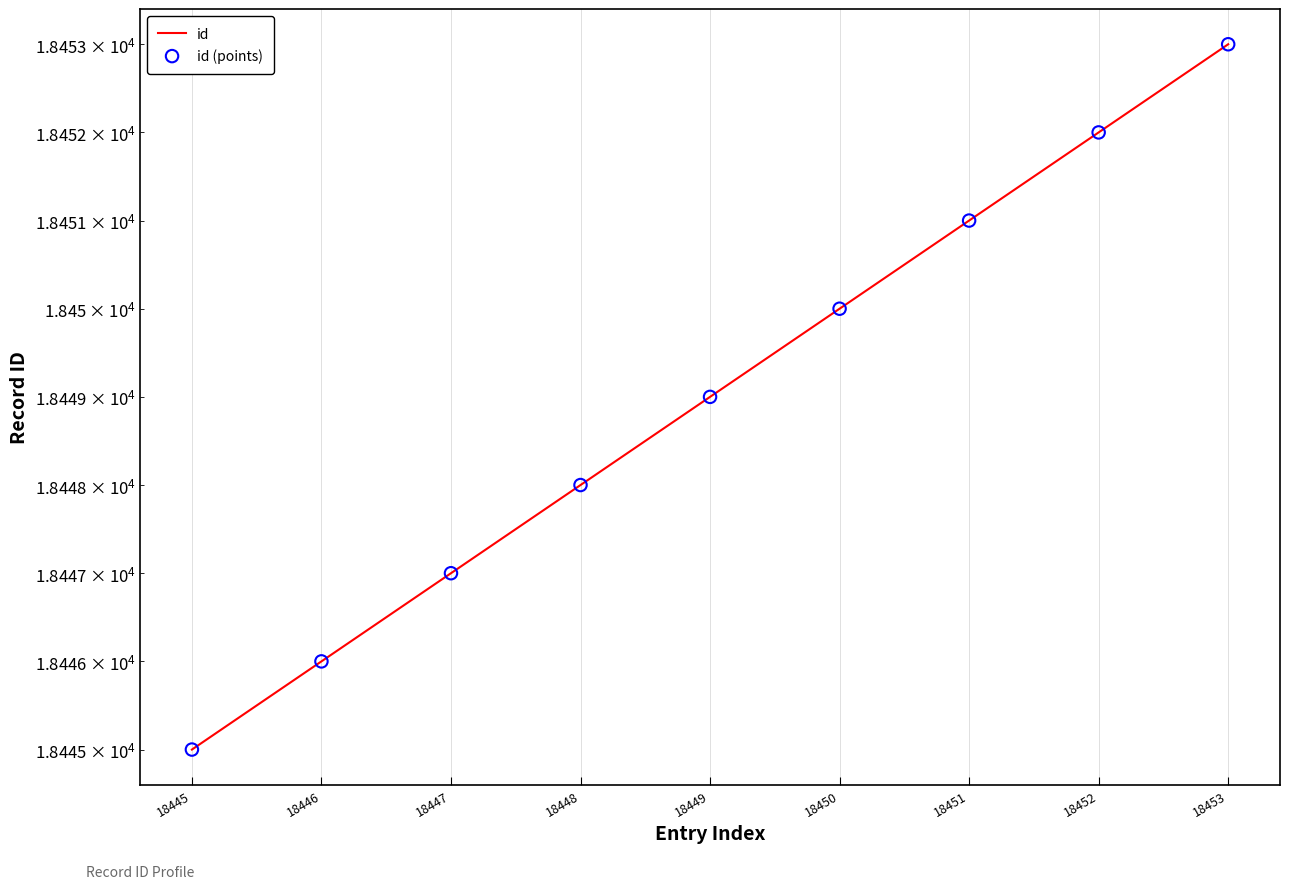

What is the total value across all series at 18447?

36894